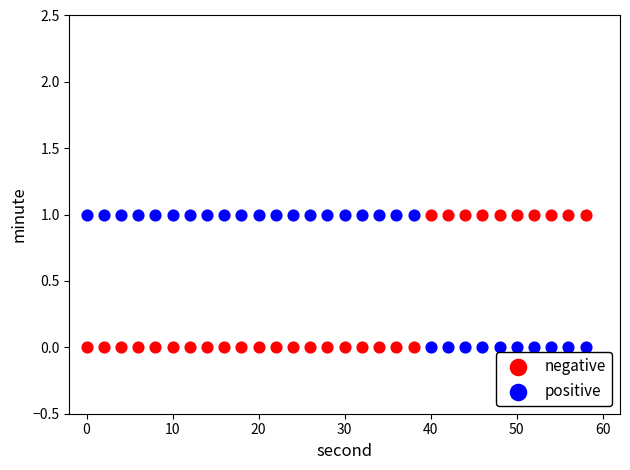

What is the X range (max minus min) for the scatter plot?

58